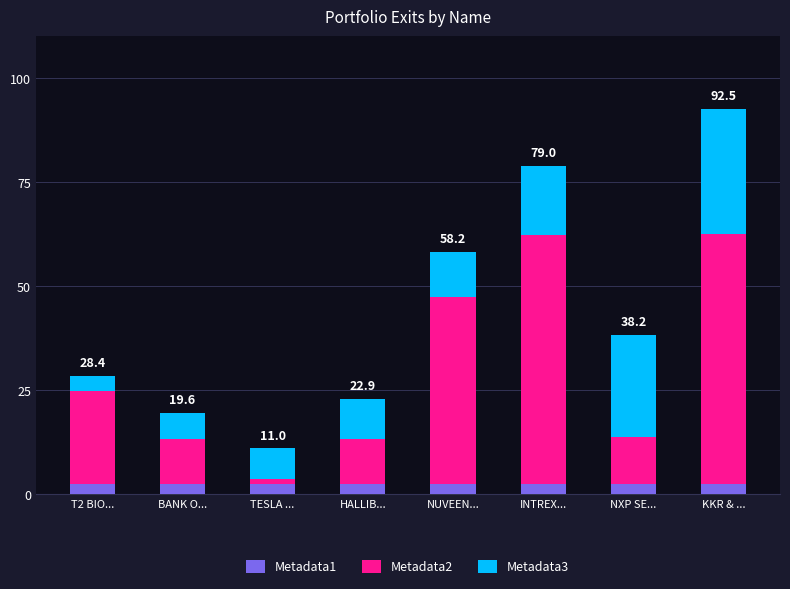

Reading left to right, transcribe the values for Metadata1.

2.5	2.5	2.5	2.5	2.5	2.5	2.5	2.5